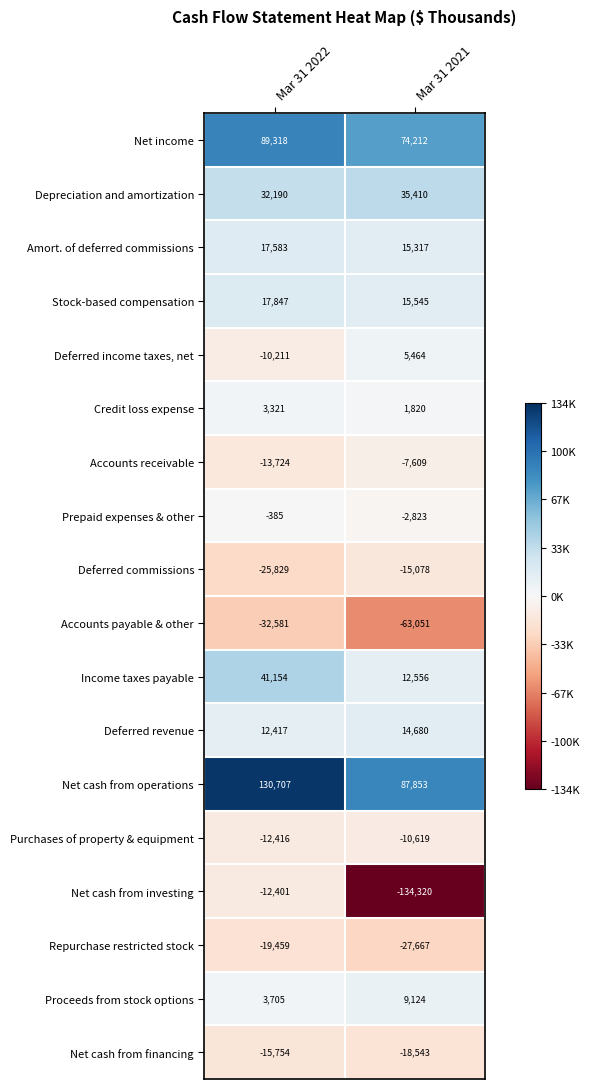

What is the sum of the Net cash from operations values at Mar 31 2021 and Mar 31 2022?

218560